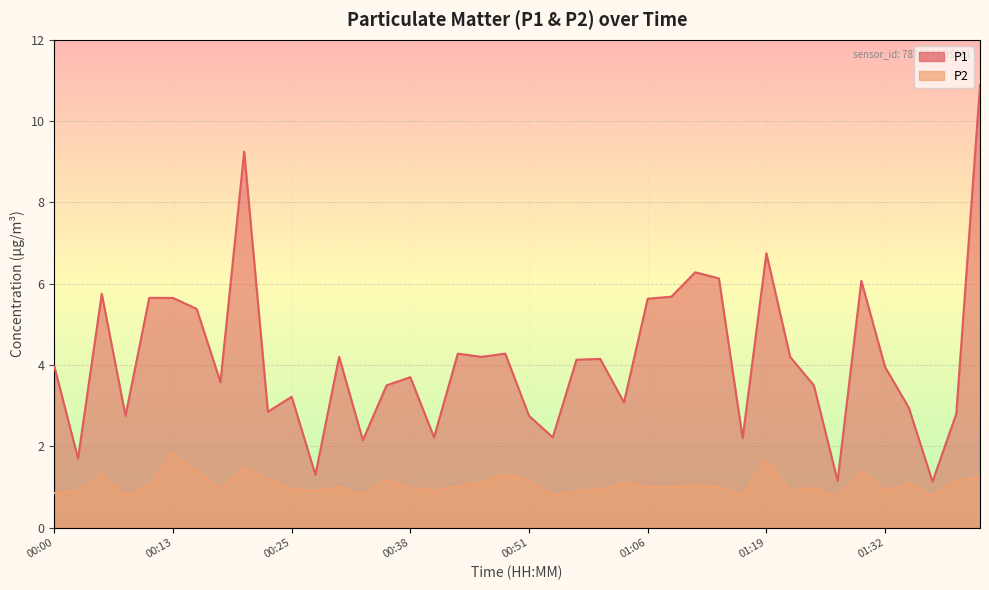

True or false: P2 has a value of 0.8 at 01:16.

True